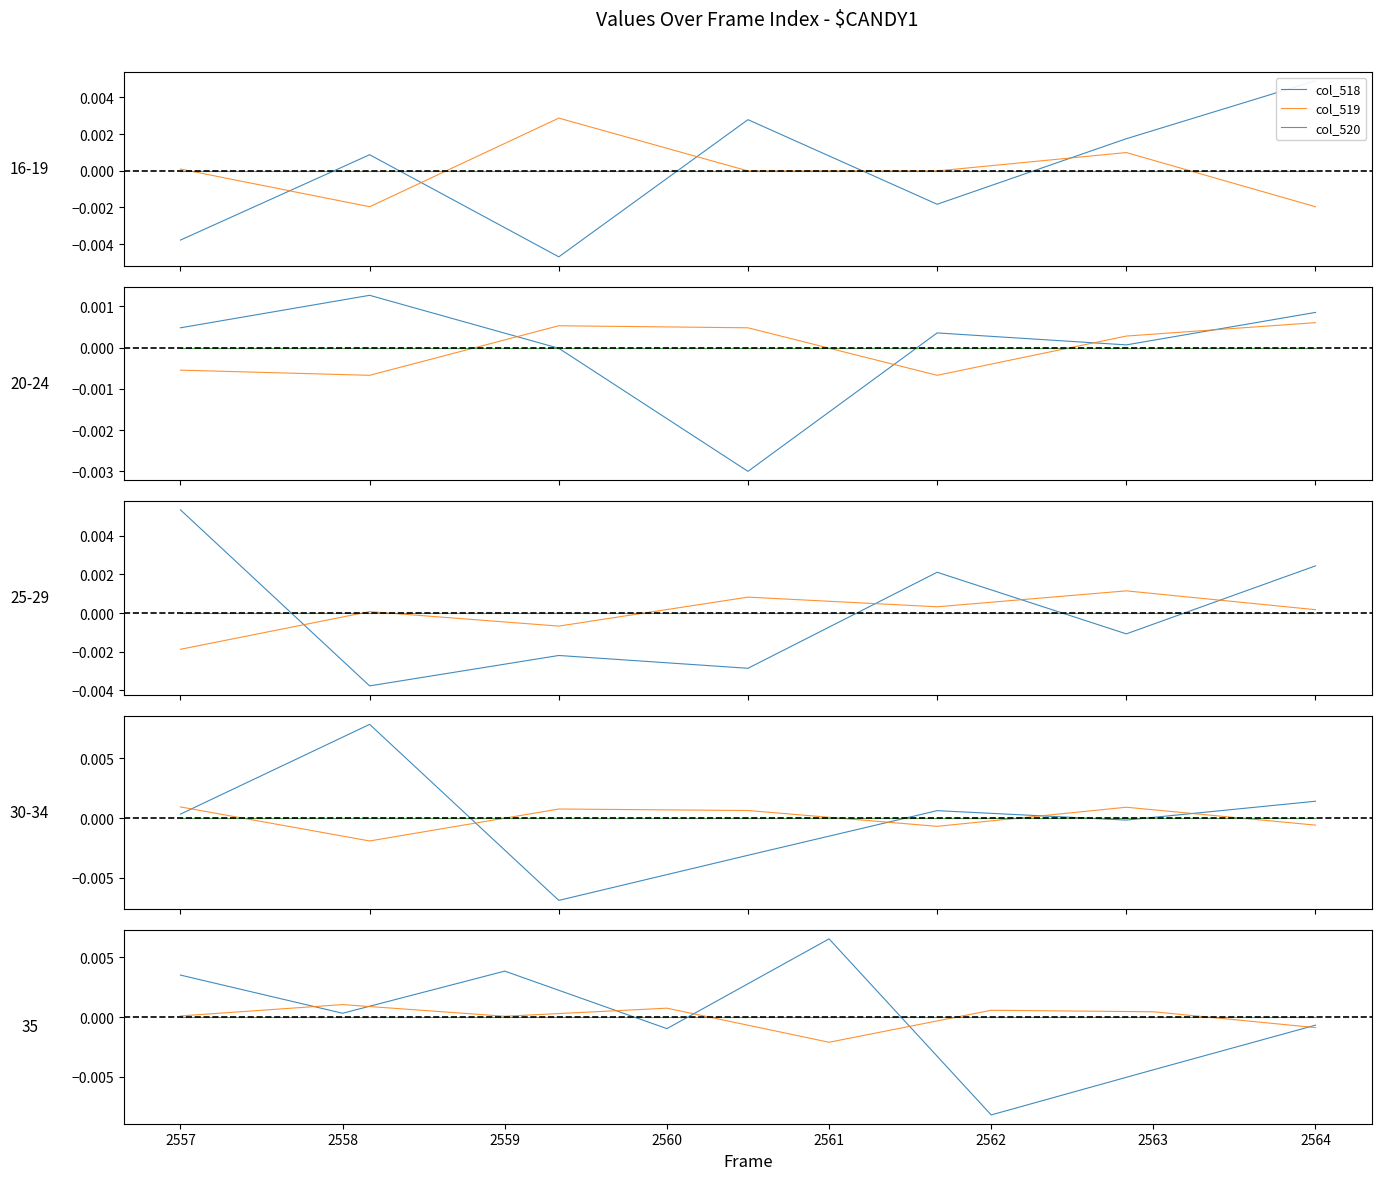

How many intersections are there between col_518 and col_519?

6